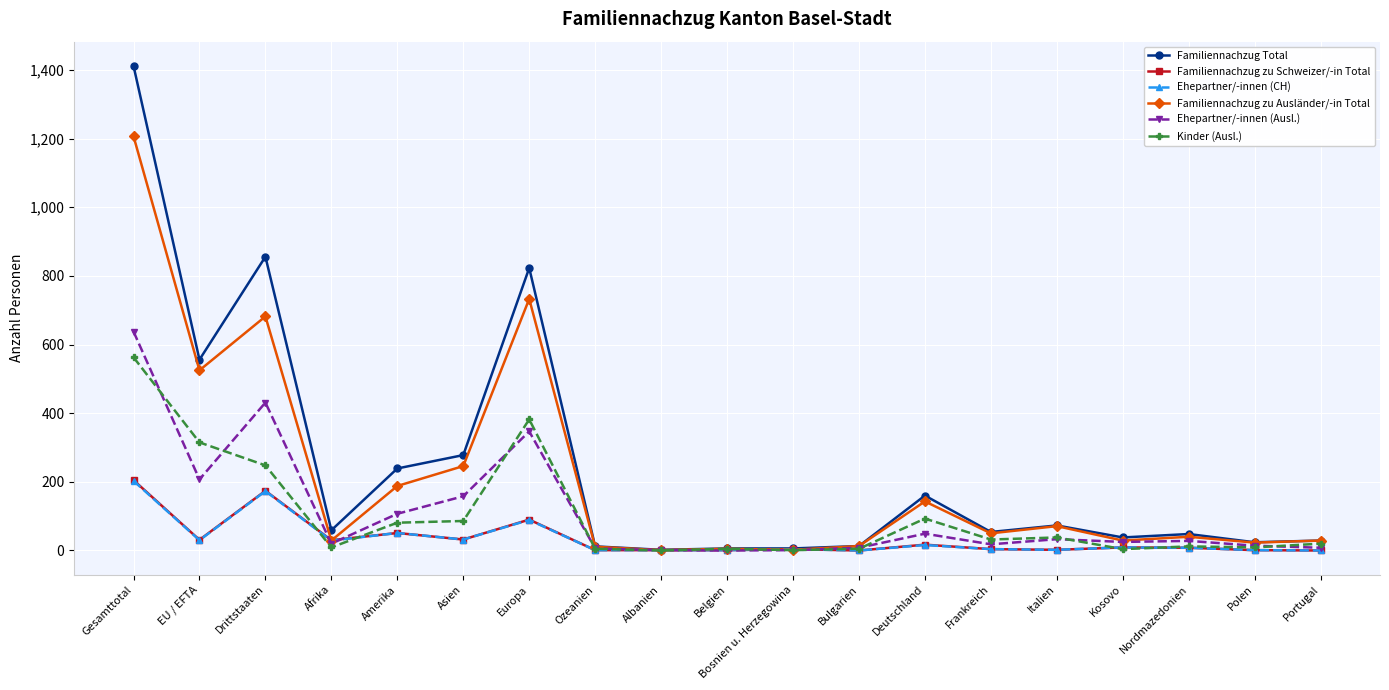

Which category has the highest value across all series?

Gesamttotal